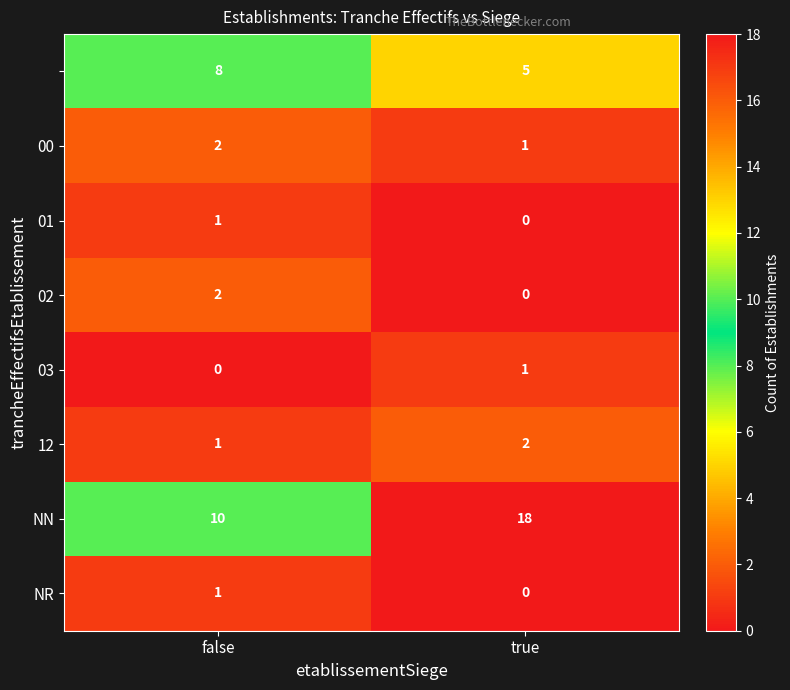

What is the greatest value displayed?

18